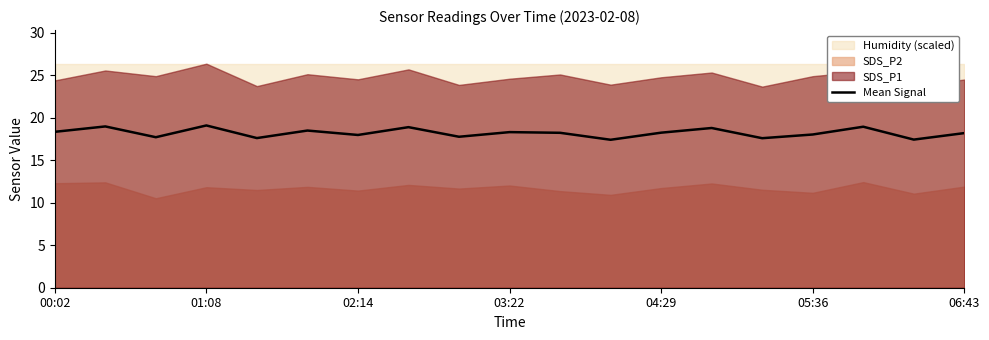

Reading left to right, what are all the values shown in this chart?

18.4	19.0	17.7	19.1	17.6	18.5	18.0	18.9	17.8	18.3	18.2	17.4	18.2	18.8	17.6	18.0	18.9	17.4	18.2